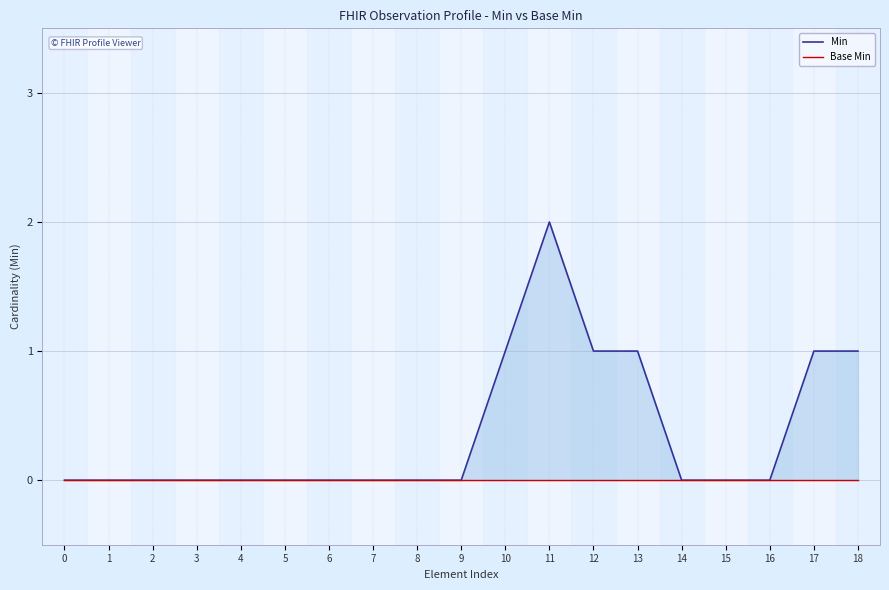

Which series has the largest total across all categories?

Min